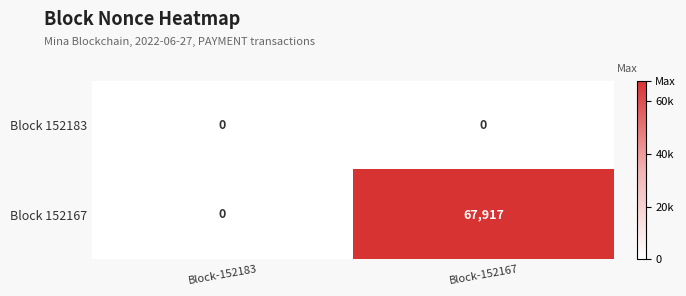

Is it true that Block 152167 equals 67917 at Block-152167?

True